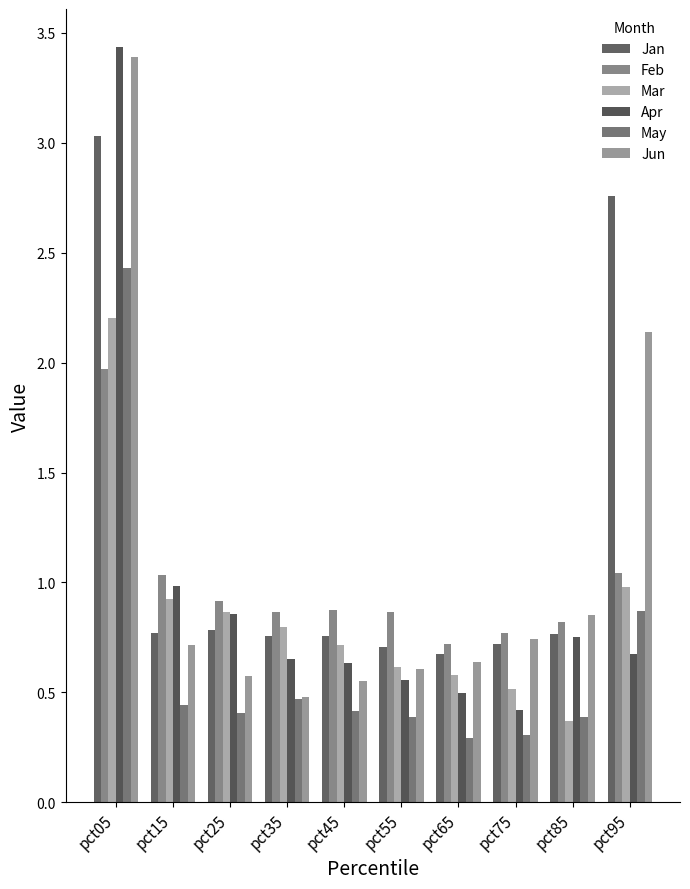

At which category is the sum across all series the highest?

pct05